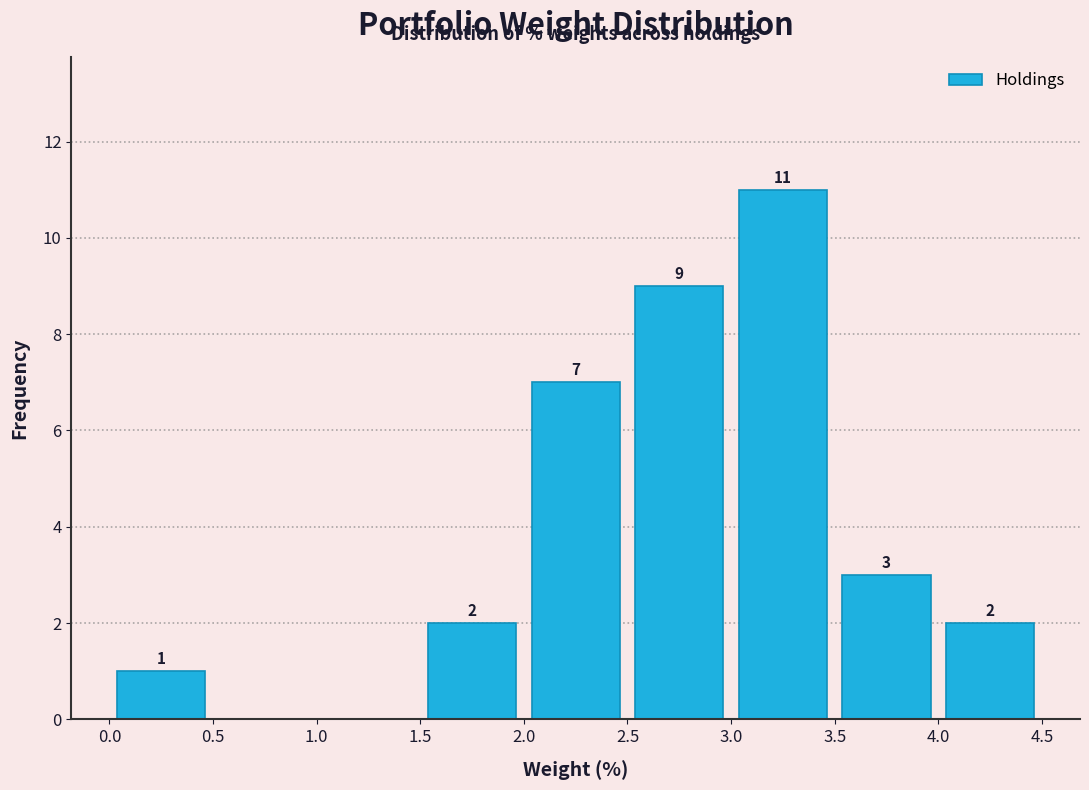

Over which range of the x-axis is the bar tallest?

3.0 to 3.5